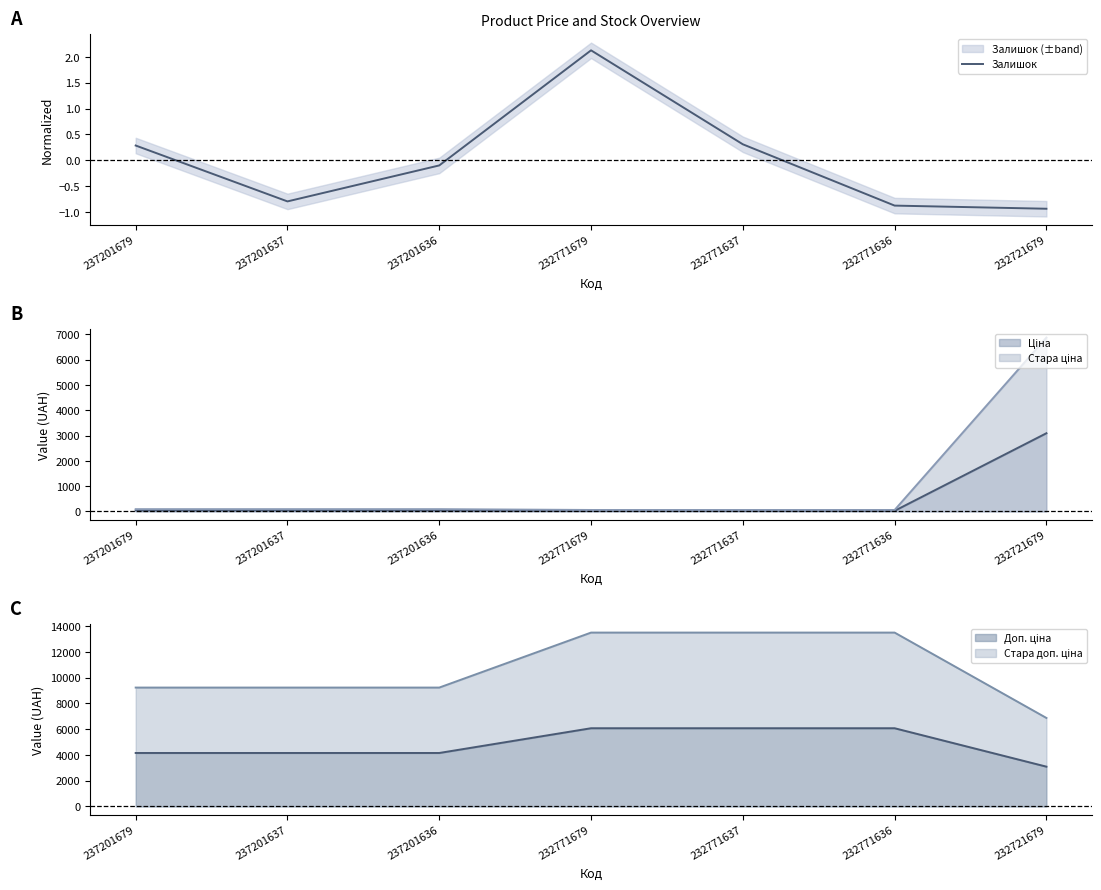

Does the chart have visible grid lines?

No